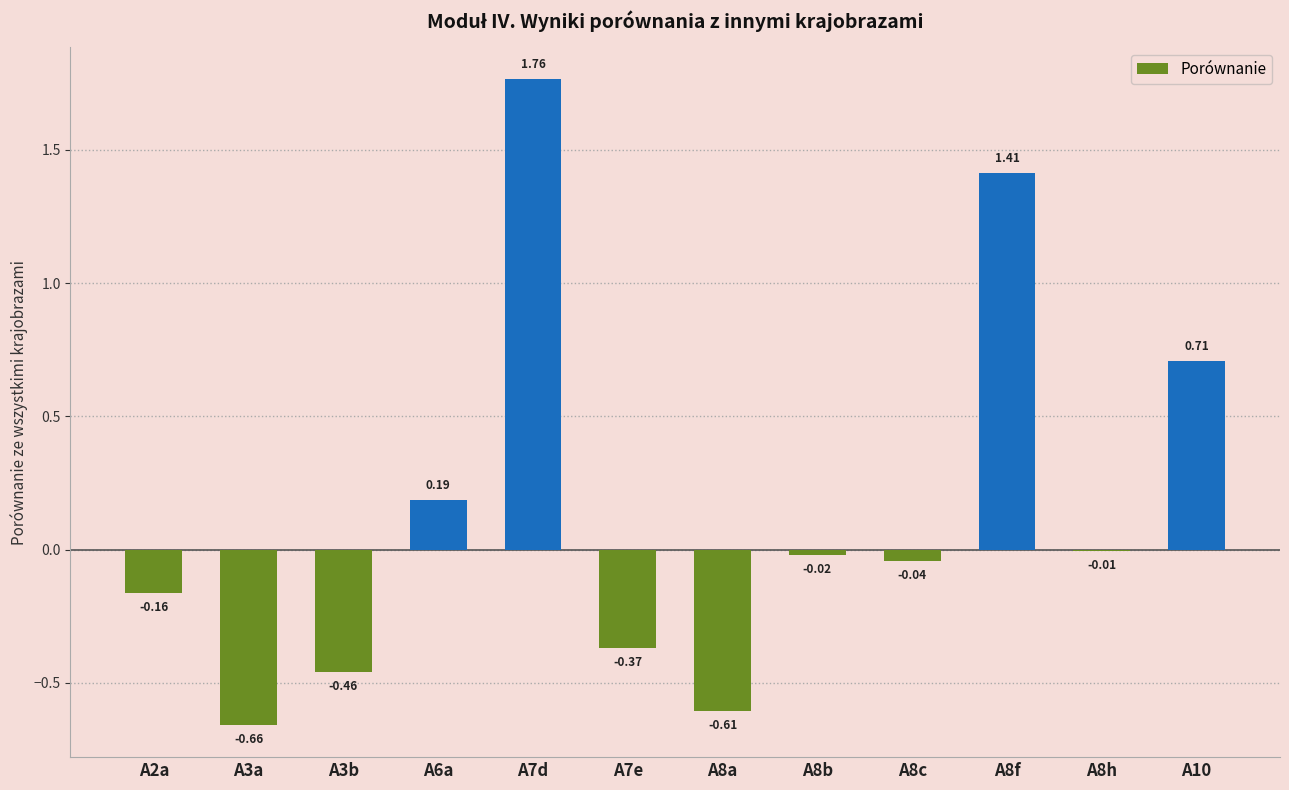

Which has a higher value, A3a or A7e?

A7e